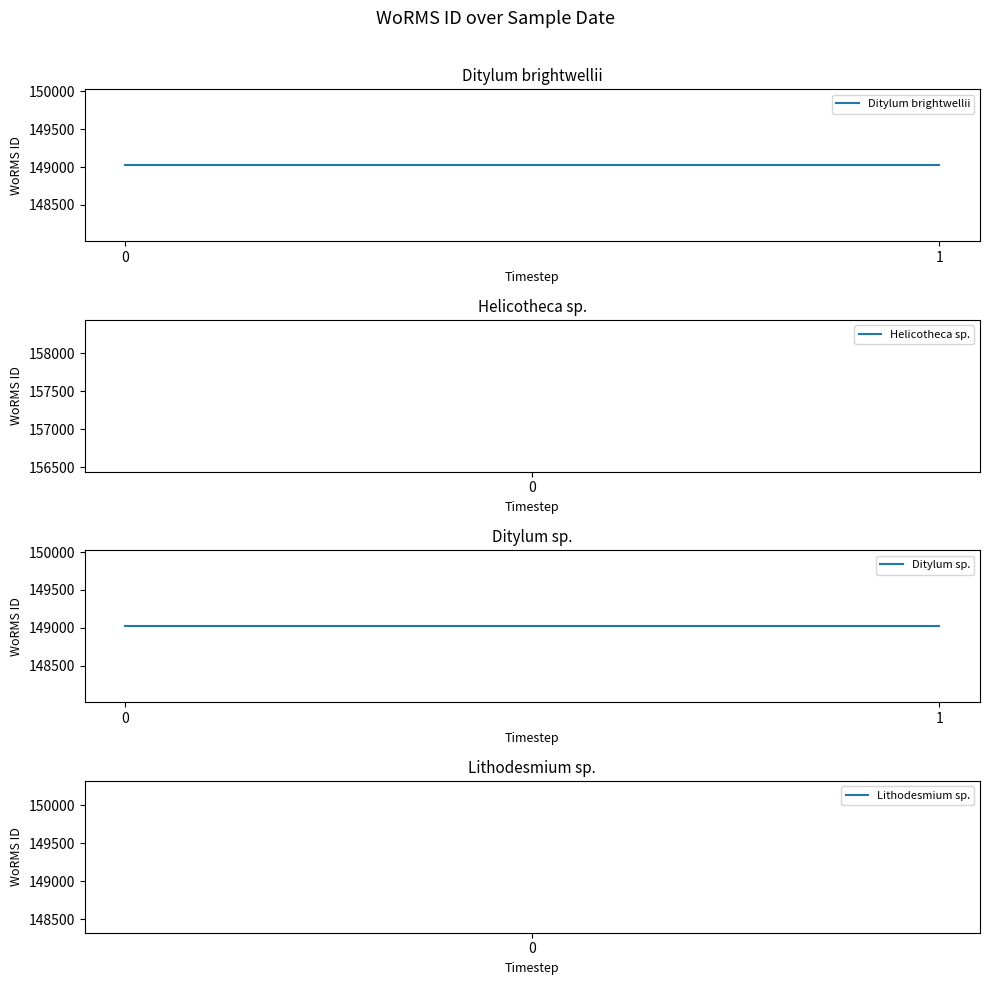

True or false: Ditylum brightwellii has a value of 149023 at 0.

True